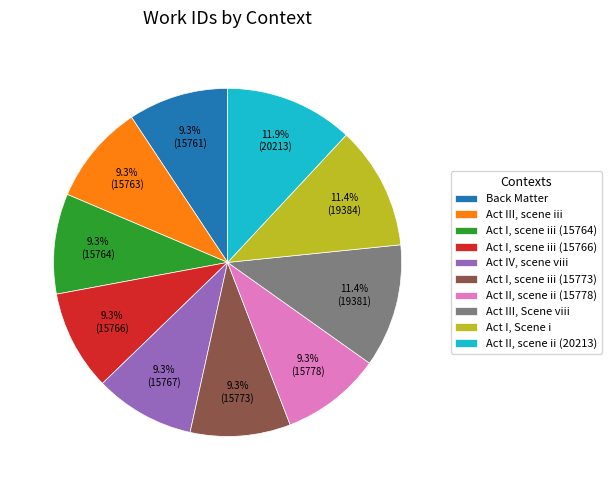

To the nearest percent, what is the difference between the largest and smallest slice percentages?

3%